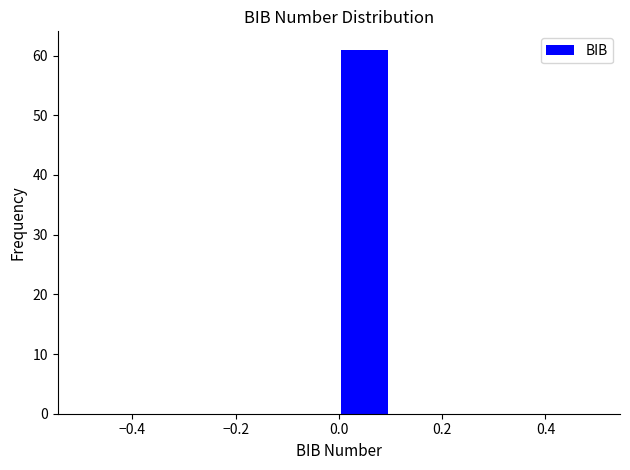

How tall is the bar that spans 0.0 to 0.1 on the x-axis? The values are not printed on the chart, so give them approximately, as read against the axis.

61